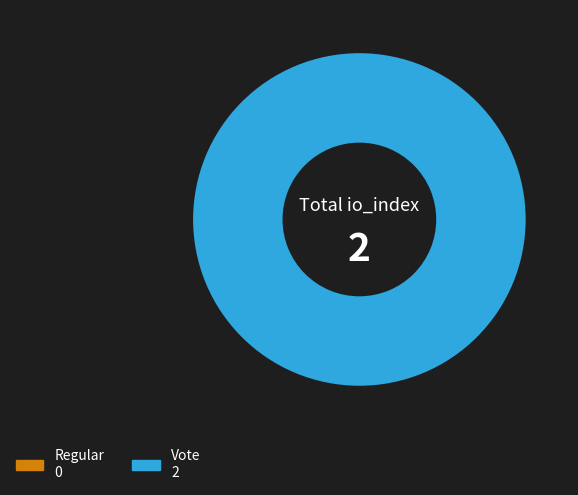

Which slice is the largest?

Vote